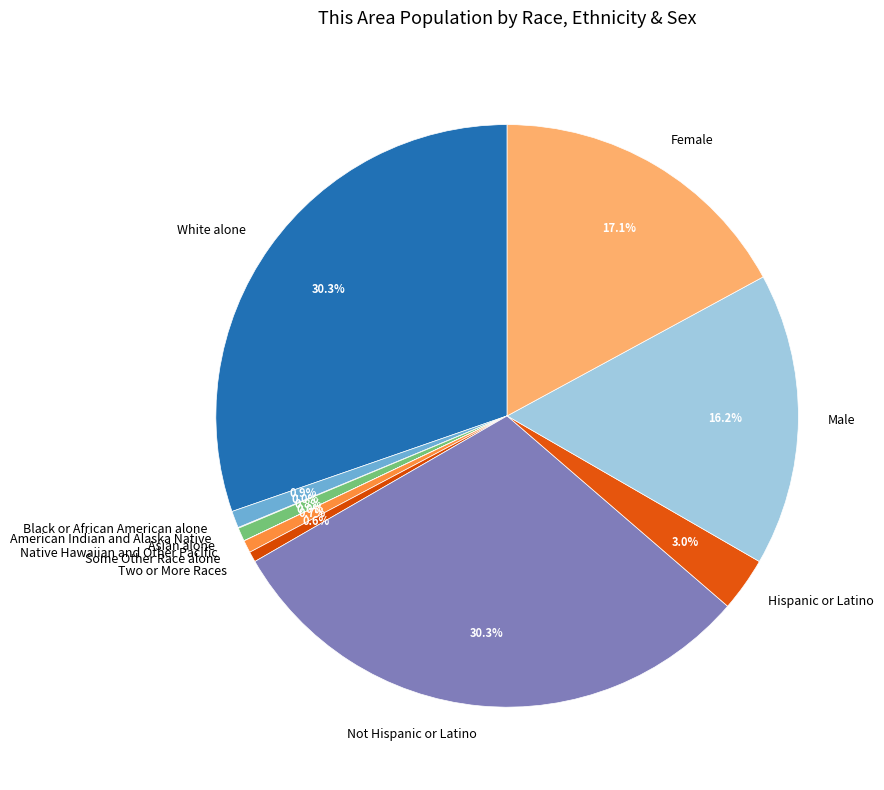

Is there any slice that represents more than half of the pie?

No